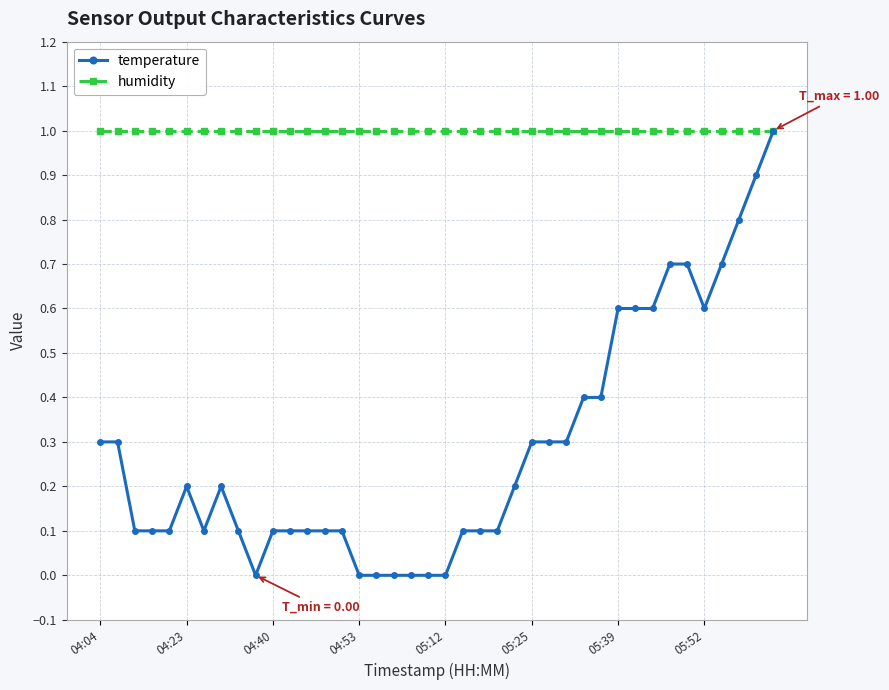

Reading left to right, list all the values displayed in this chart.

temperature: 0.3	0.3	0.1	0.1	0.1	0.2	0.1	0.2	0.1	0.0	0.1	0.1	0.1	0.1	0.1	0.0	0.0	0.0	0.0	0.0	0.0	0.1	0.1	0.1	0.2	0.3	0.3	0.3	0.4	0.4	0.6	0.6	0.6	0.7	0.7	0.6	0.7	0.8	0.9	1.0
humidity: 1.0	1.0	1.0	1.0	1.0	1.0	1.0	1.0	1.0	1.0	1.0	1.0	1.0	1.0	1.0	1.0	1.0	1.0	1.0	1.0	1.0	1.0	1.0	1.0	1.0	1.0	1.0	1.0	1.0	1.0	1.0	1.0	1.0	1.0	1.0	1.0	1.0	1.0	1.0	1.0